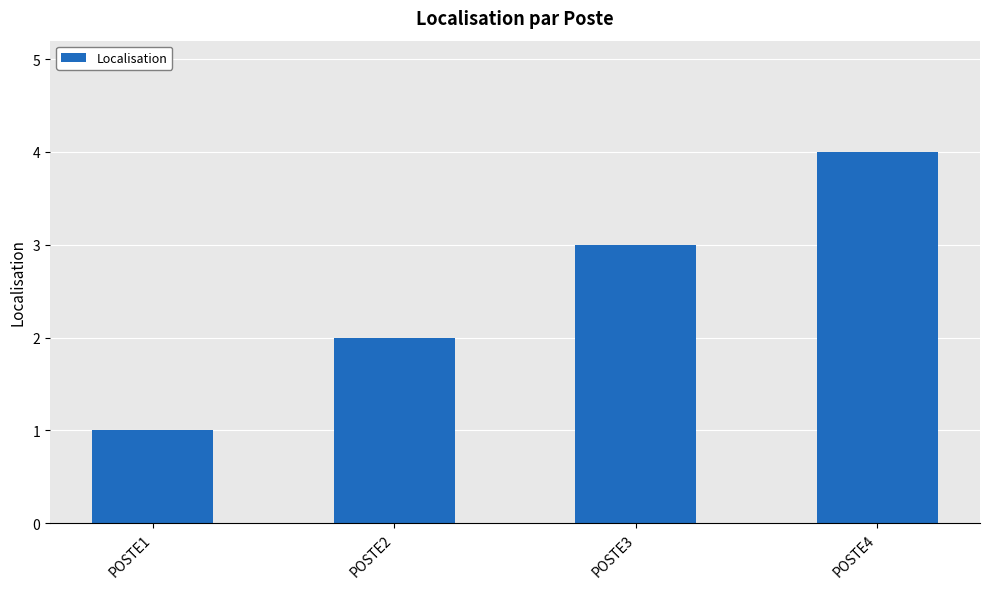

Rank the categories by value from highest to lowest.

POSTE4, POSTE3, POSTE2, POSTE1